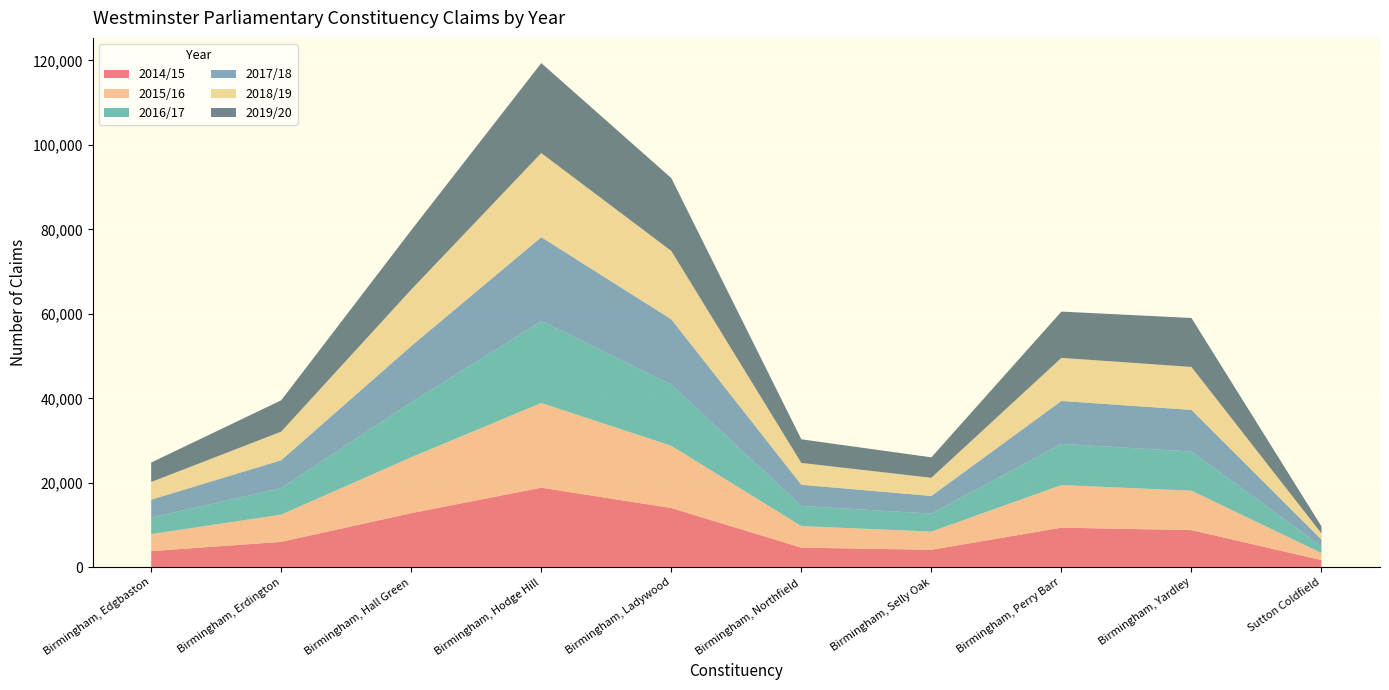

Reading left to right, extract all data points from this chart.

2014/15: Birmingham, Edgbaston=3832	Birmingham, Erdington=6025	Birmingham, Hall Green=12818	Birmingham, Hodge Hill=18847	Birmingham, Ladywood=14030	Birmingham, Northfield=4656	Birmingham, Selly Oak=4141	Birmingham, Perry Barr=9382	Birmingham, Yardley=8807	Sutton Coldfield=1694
2015/16: Birmingham, Edgbaston=4036	Birmingham, Erdington=6449	Birmingham, Hall Green=13236	Birmingham, Hodge Hill=20055	Birmingham, Ladywood=14745	Birmingham, Northfield=5103	Birmingham, Selly Oak=4320	Birmingham, Perry Barr=10099	Birmingham, Yardley=9332	Sutton Coldfield=1695
2016/17: Birmingham, Edgbaston=3912	Birmingham, Erdington=6261	Birmingham, Hall Green=13015	Birmingham, Hodge Hill=19388	Birmingham, Ladywood=14478	Birmingham, Northfield=4782	Birmingham, Selly Oak=4243	Birmingham, Perry Barr=9743	Birmingham, Yardley=9267	Sutton Coldfield=1599
2017/18: Birmingham, Edgbaston=4232	Birmingham, Erdington=6615	Birmingham, Hall Green=13321	Birmingham, Hodge Hill=19872	Birmingham, Ladywood=15470	Birmingham, Northfield=5001	Birmingham, Selly Oak=4189	Birmingham, Perry Barr=10165	Birmingham, Yardley=9863	Sutton Coldfield=1573
2018/19: Birmingham, Edgbaston=4180	Birmingham, Erdington=6773	Birmingham, Hall Green=13379	Birmingham, Hodge Hill=19921	Birmingham, Ladywood=16182	Birmingham, Northfield=5172	Birmingham, Selly Oak=4307	Birmingham, Perry Barr=10202	Birmingham, Yardley=10173	Sutton Coldfield=1455
2019/20: Birmingham, Edgbaston=4615	Birmingham, Erdington=7417	Birmingham, Hall Green=14037	Birmingham, Hodge Hill=21296	Birmingham, Ladywood=17250	Birmingham, Northfield=5591	Birmingham, Selly Oak=4835	Birmingham, Perry Barr=10953	Birmingham, Yardley=11586	Sutton Coldfield=1677